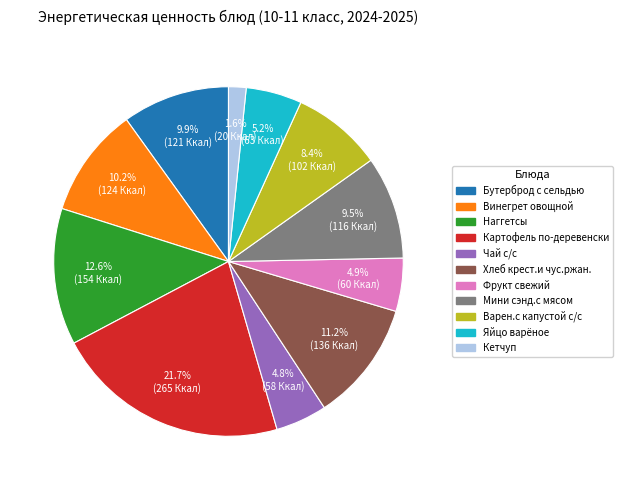

To the nearest percent, what is the combined percentage of Кетчуп and Наггетсы?

14%